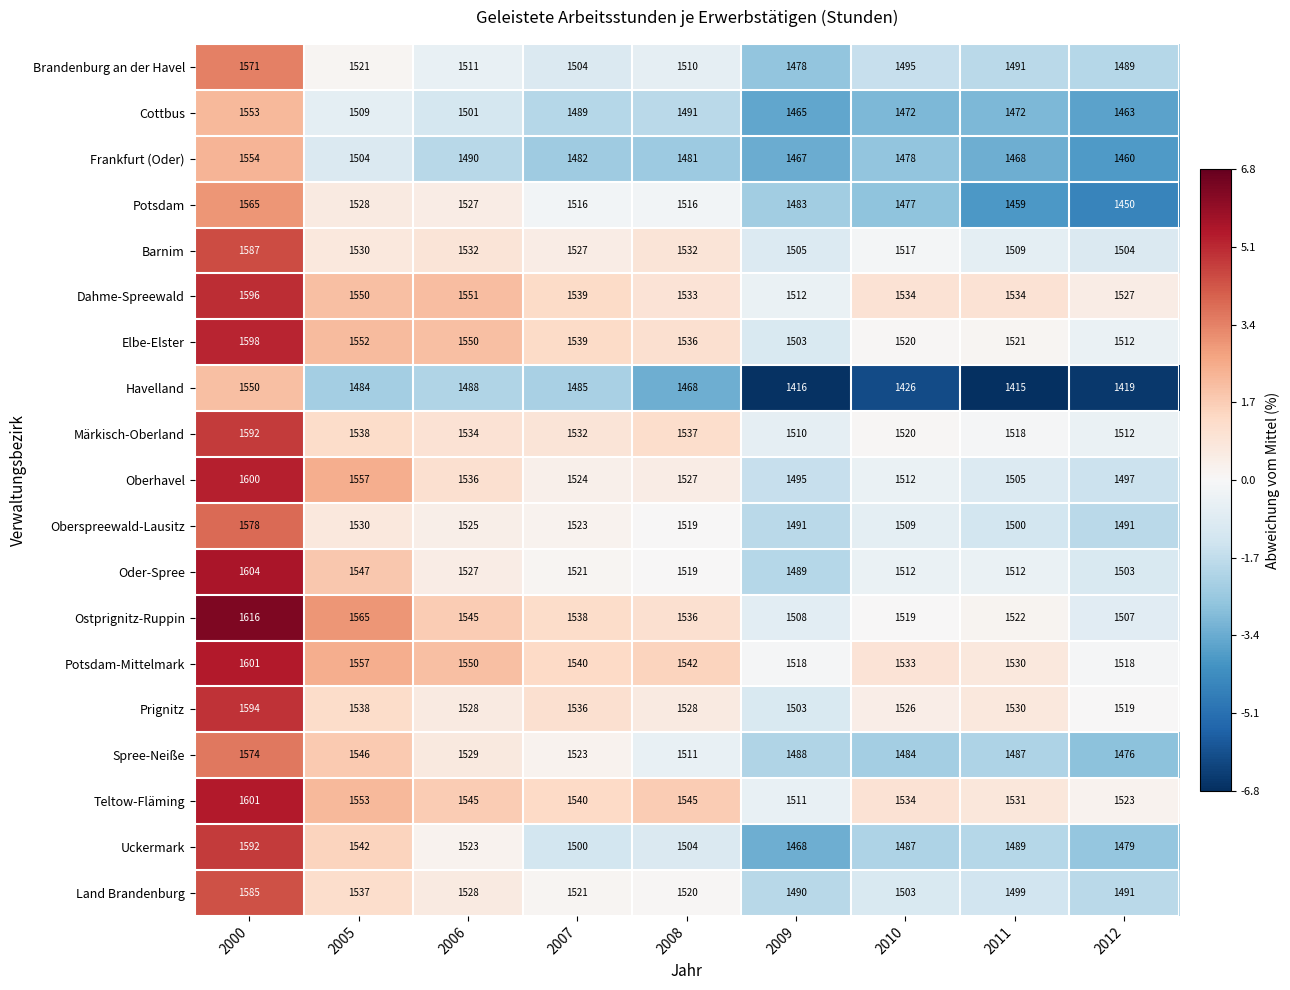

What is the sum of the Havelland values at 2007 and 2012?

2904